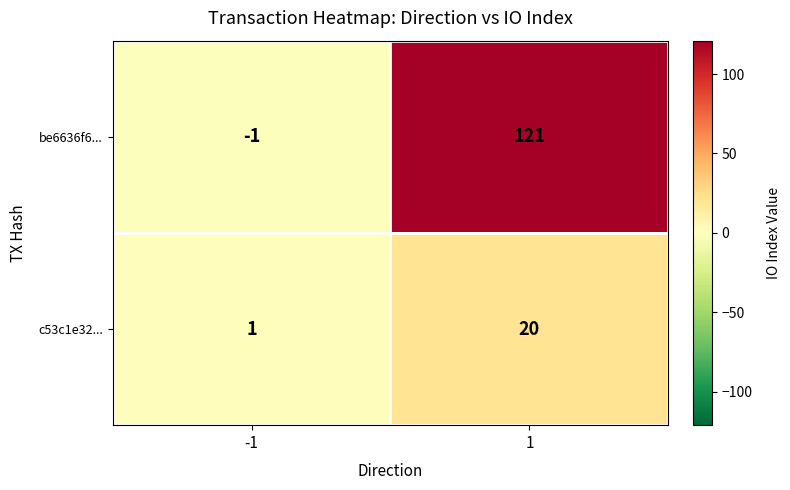

What is the sum of the c53c1e32... values at 1 and -1?

21